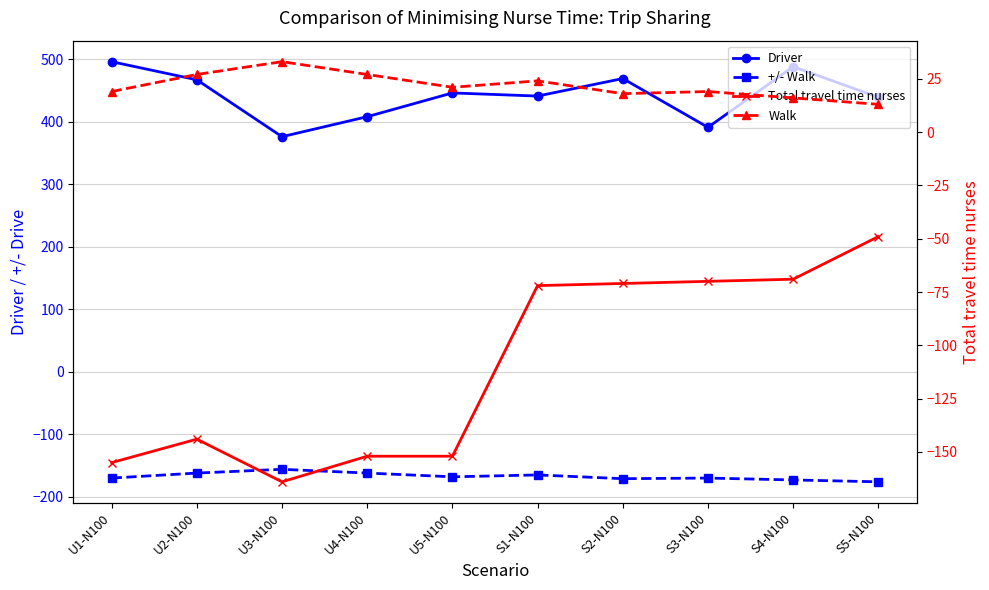

How many interior local valleys does the Total travel time nurses series have?

1